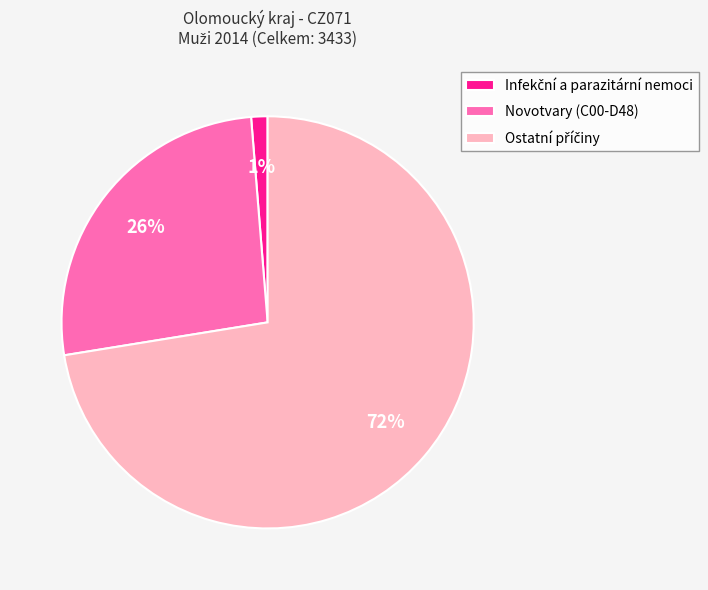

The Novotvary (C00-D48) slice represents 26% of the pie. True or false?

True